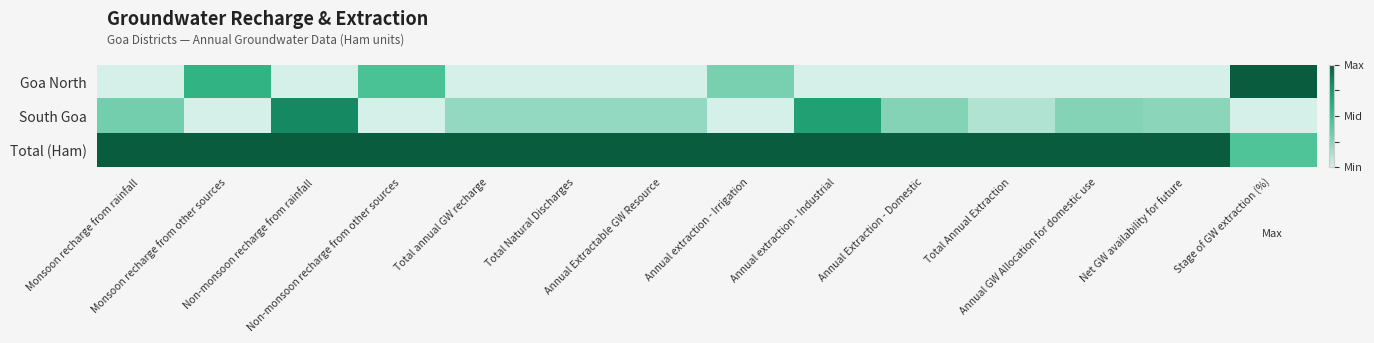

Reading left to right, transcribe all the data shown in this chart.

Goa North: Monsoon recharge from rainfall=0.0	Monsoon recharge from other sources=0.6	Non-monsoon recharge from rainfall=0.0	Non-monsoon recharge from other sources=0.5	Total annual GW recharge=0.0	Total Natural Discharges=0.0	Annual Extractable GW Resource=0.0	Annual extraction - Irrigation=0.3	Annual extraction - Industrial=0.0	Annual Extraction - Domestic=0.0	Total Annual Extraction=0.0	Annual GW Allocation for domestic use=0.0	Net GW availability for future=0.0	Stage of GW extraction (%)=1.0
South Goa: Monsoon recharge from rainfall=0.3	Monsoon recharge from other sources=0.0	Non-monsoon recharge from rainfall=0.8	Non-monsoon recharge from other sources=0.0	Total annual GW recharge=0.2	Total Natural Discharges=0.2	Annual Extractable GW Resource=0.2	Annual extraction - Irrigation=0.0	Annual extraction - Industrial=0.7	Annual Extraction - Domestic=0.3	Total Annual Extraction=0.1	Annual GW Allocation for domestic use=0.3	Net GW availability for future=0.2	Stage of GW extraction (%)=0.0
Total (Ham): Monsoon recharge from rainfall=1.0	Monsoon recharge from other sources=1.0	Non-monsoon recharge from rainfall=1.0	Non-monsoon recharge from other sources=1.0	Total annual GW recharge=1.0	Total Natural Discharges=1.0	Annual Extractable GW Resource=1.0	Annual extraction - Irrigation=1.0	Annual extraction - Industrial=1.0	Annual Extraction - Domestic=1.0	Total Annual Extraction=1.0	Annual GW Allocation for domestic use=1.0	Net GW availability for future=1.0	Stage of GW extraction (%)=0.4